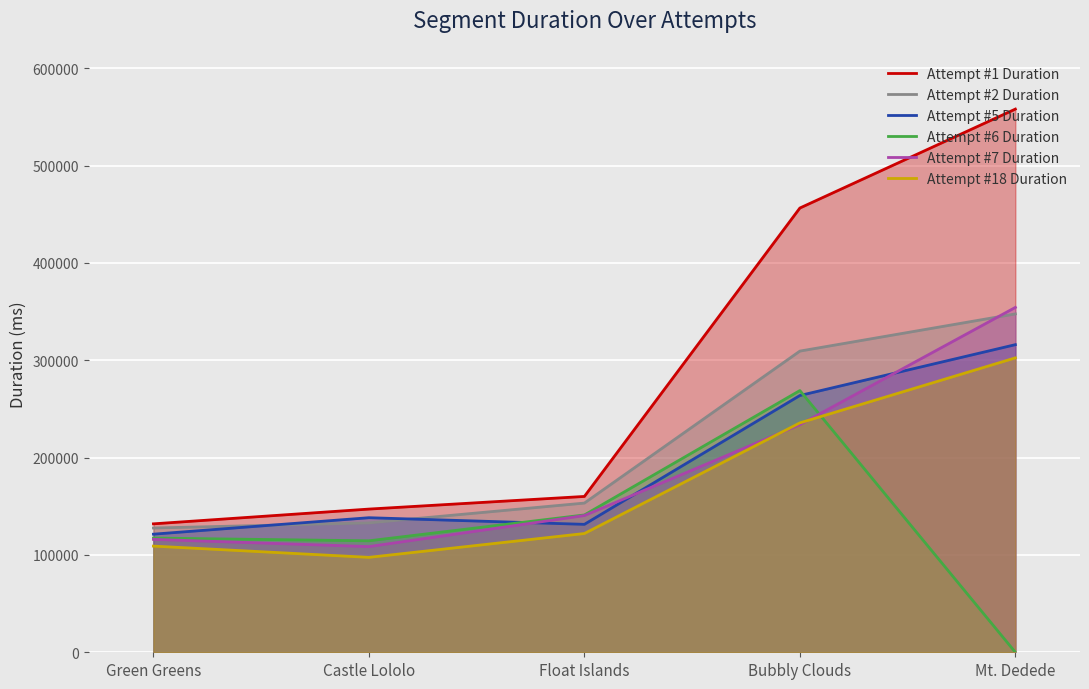

True or false: Attempt #5 Duration and Attempt #7 Duration cross at least once.

True